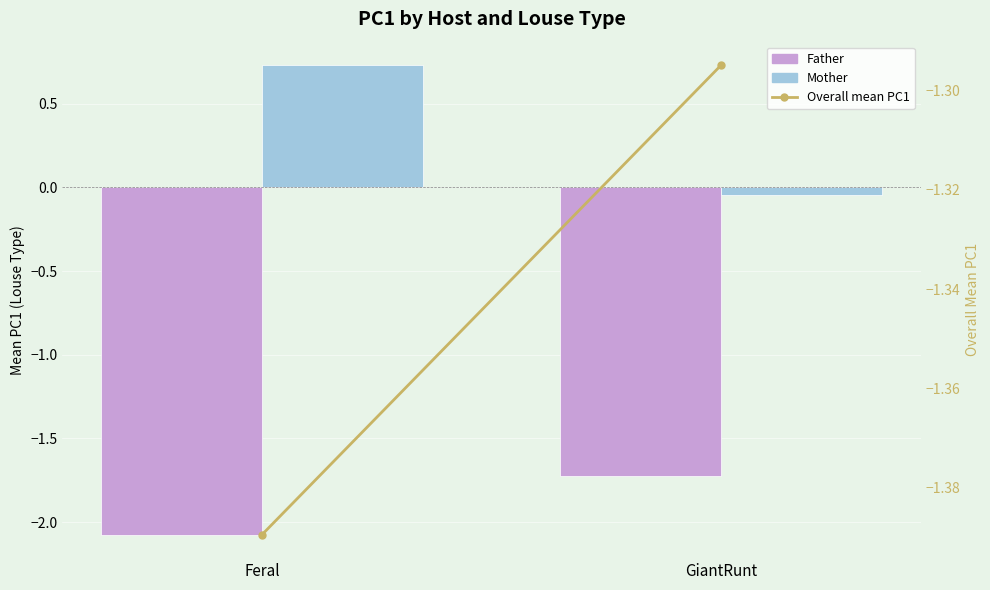

Count the number of categories in the chart.

2